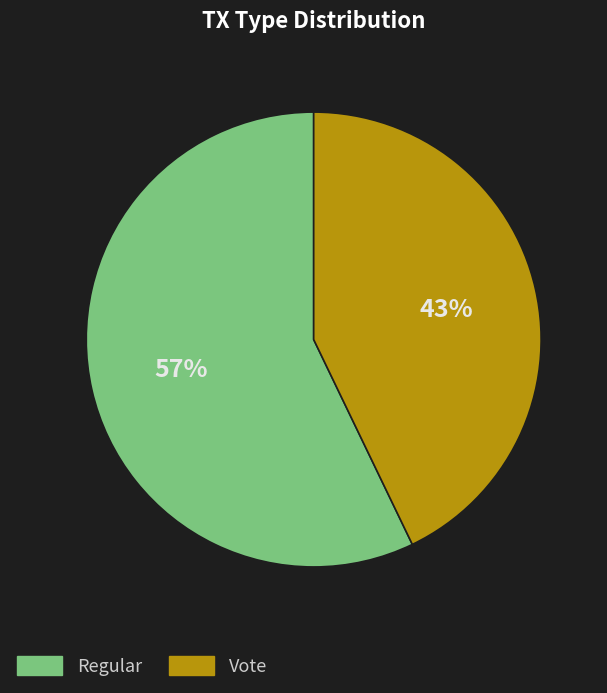

Combined, do Vote and Regular account for over 50%?

Yes